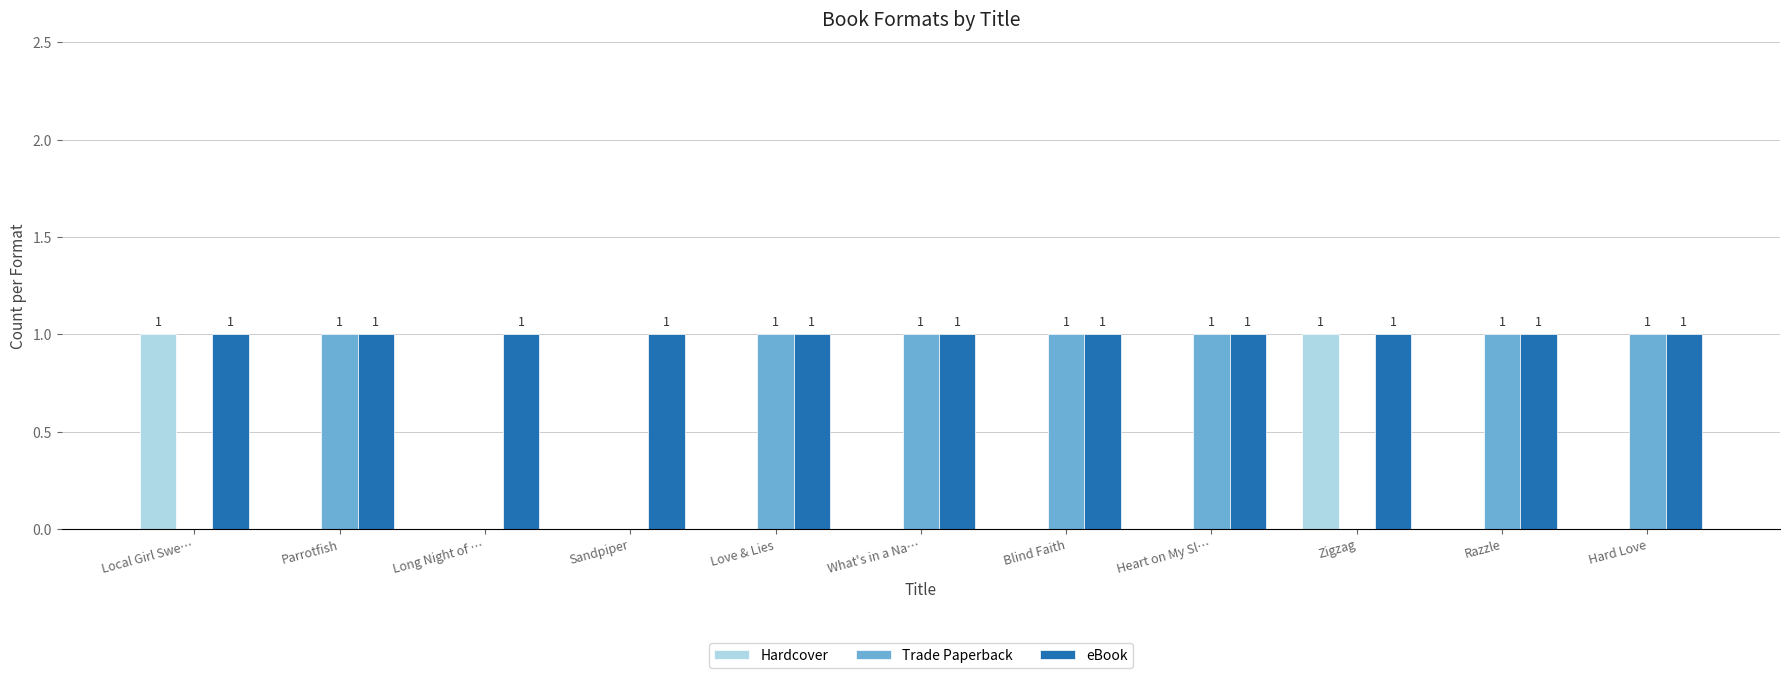

Count the Trade Paperback values in the range 0 to 1.

11